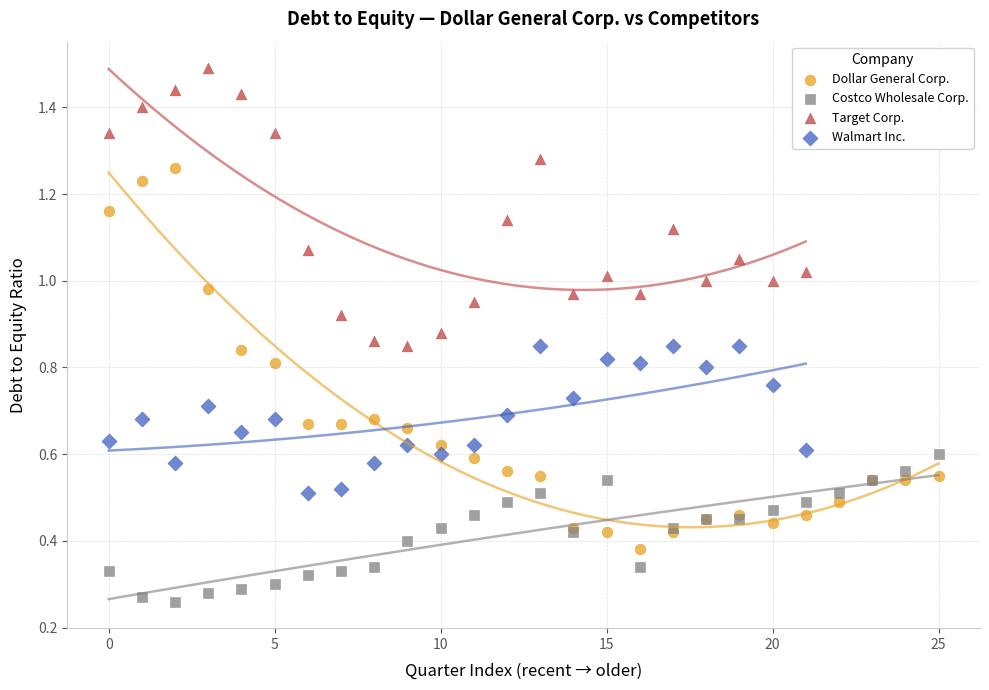

Which series contains the lowest Y value?

Costco Wholesale Corp.